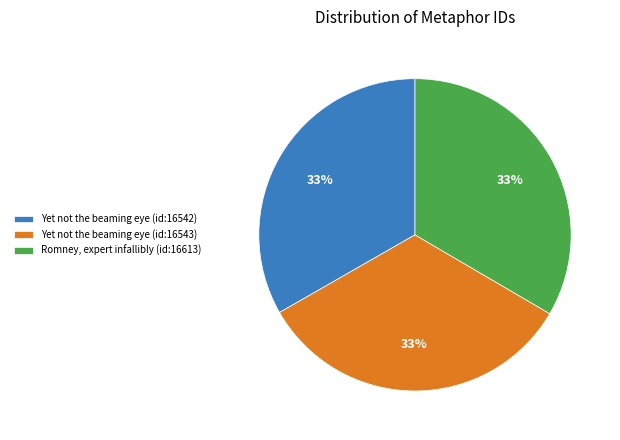

Is there any slice that represents more than half of the pie?

No